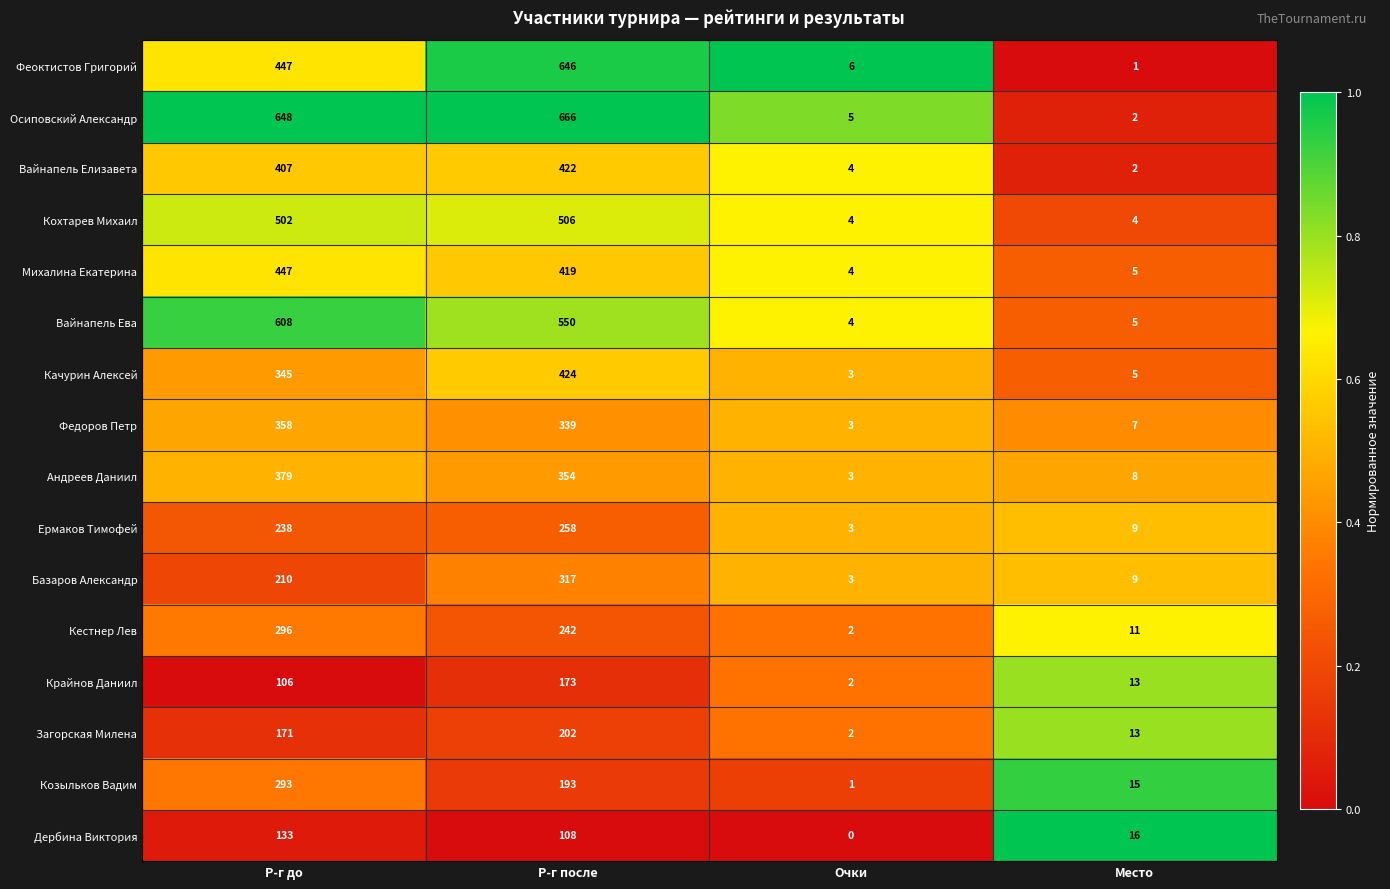

Where is Осиповский Александр nearest to the value 334?

Р-г до